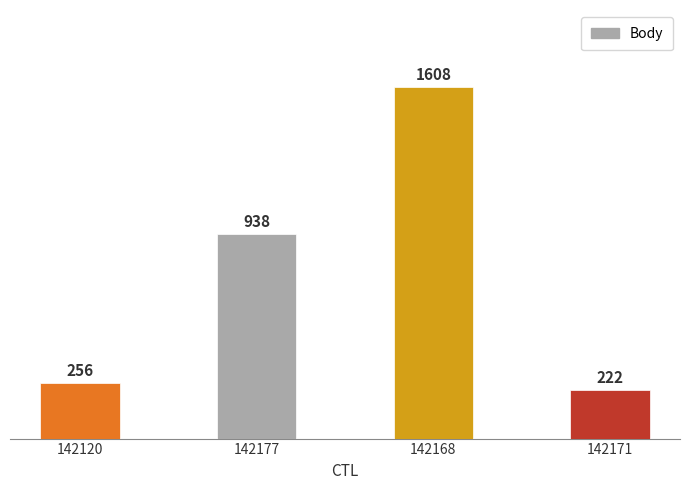

Between 142171 and 142177, which is larger?

142177